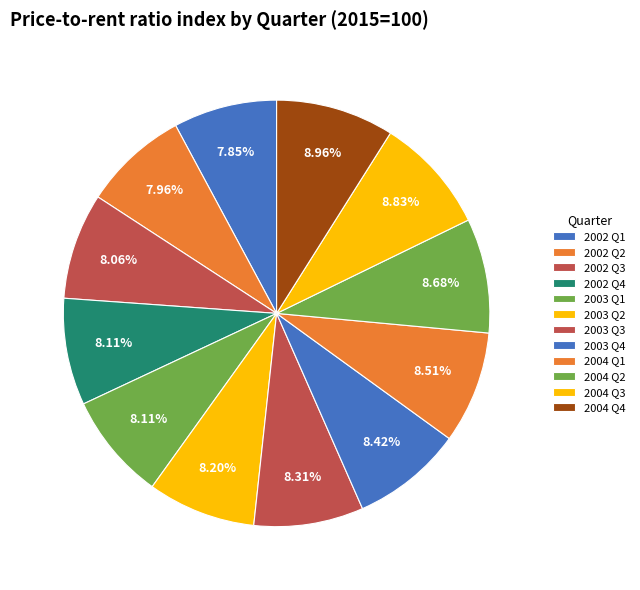

Is it true that 2003 Q3 is 15% of the pie?

False